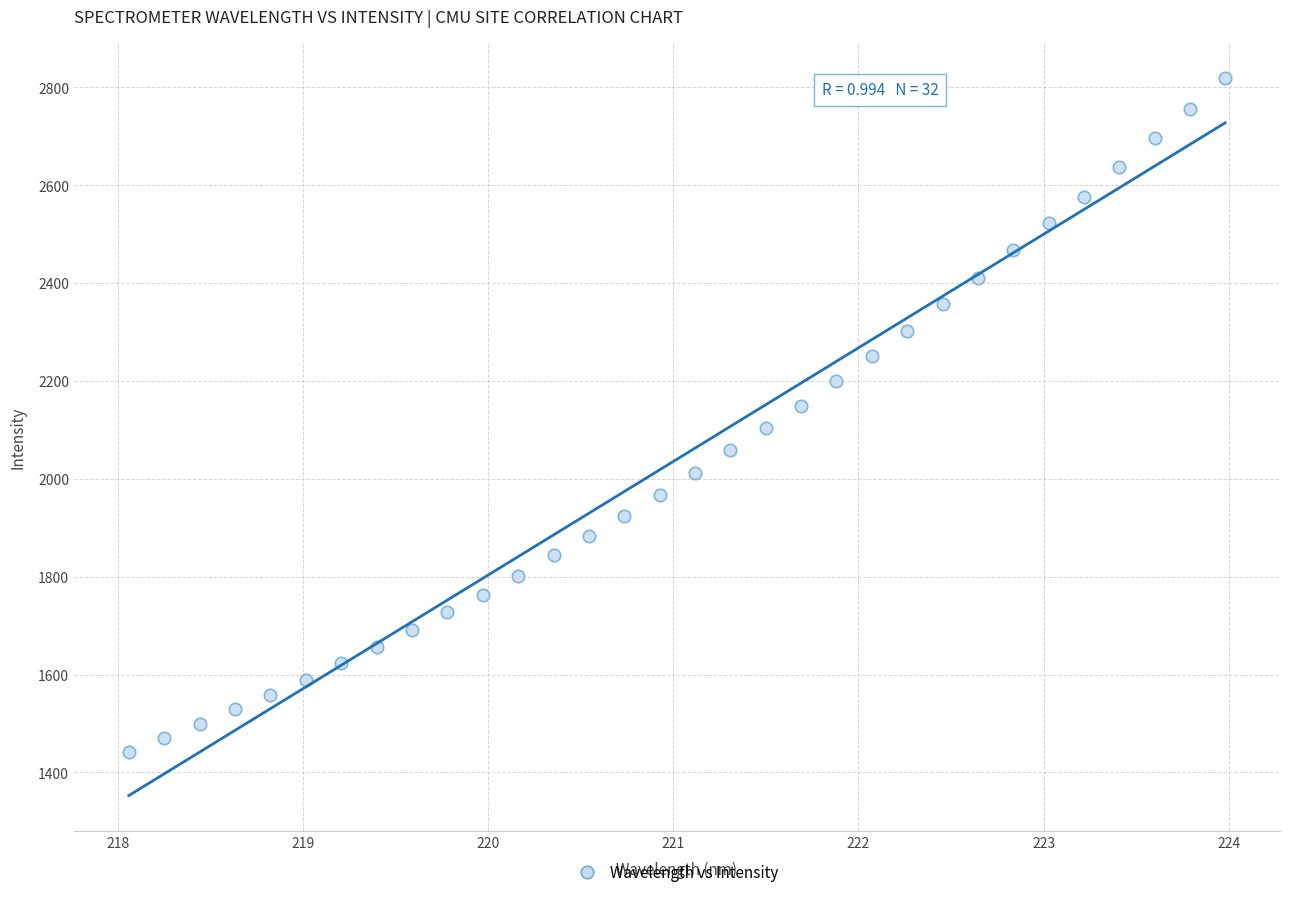

What is the range of X values (max minus min)?

5.9